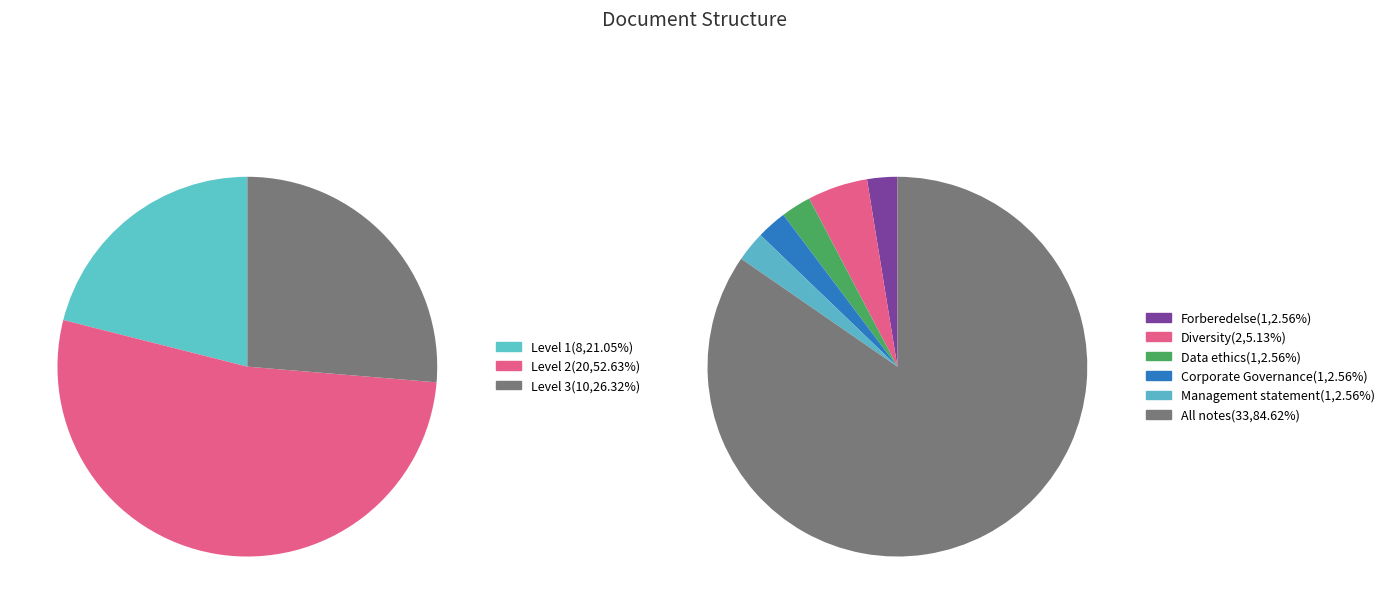

Is Data ethics the majority of the pie?

No